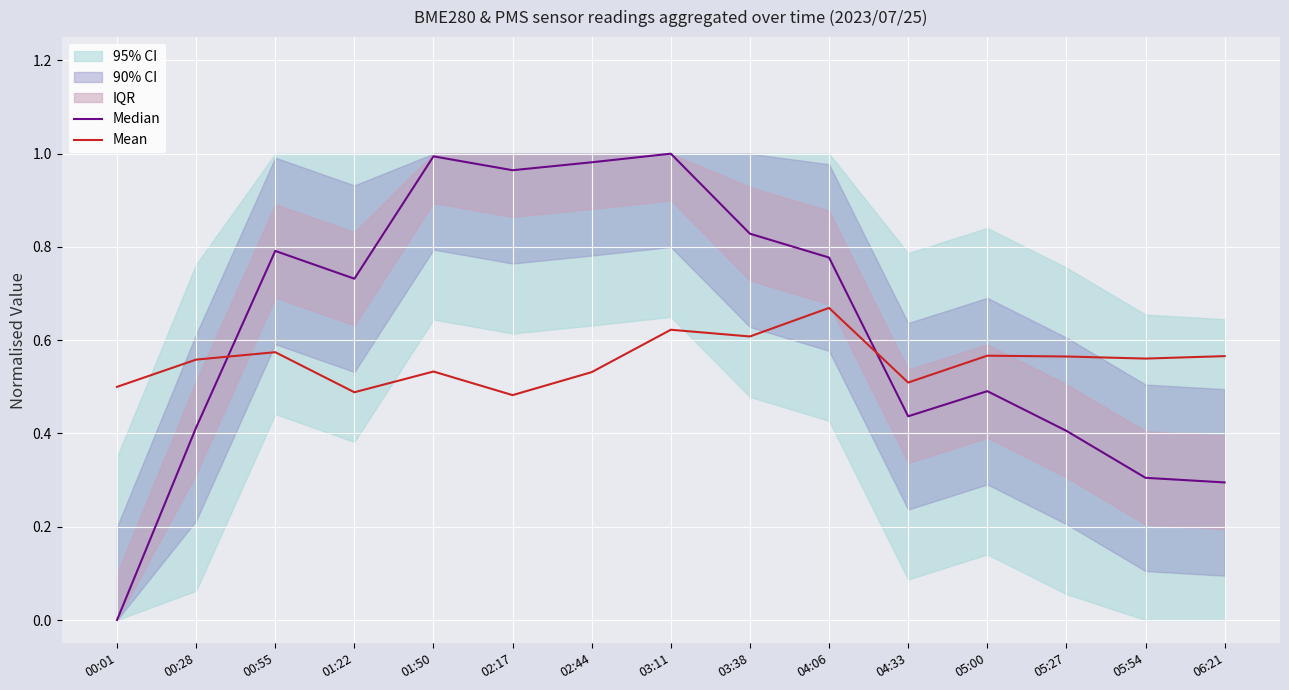

What is the difference between the second highest and second lowest values in the Mean series?

0.1